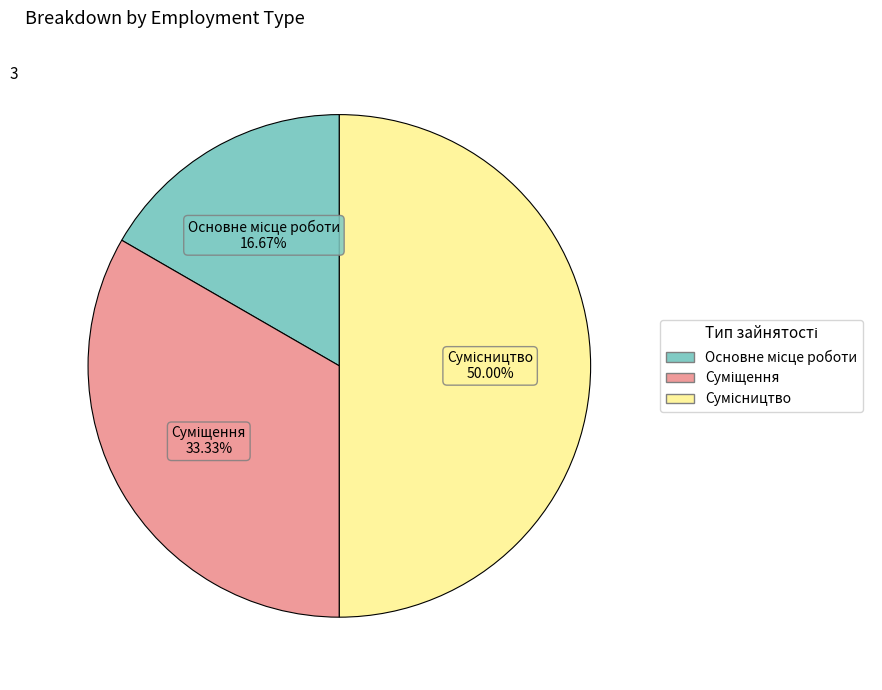

Count the number of slices in the pie.

3